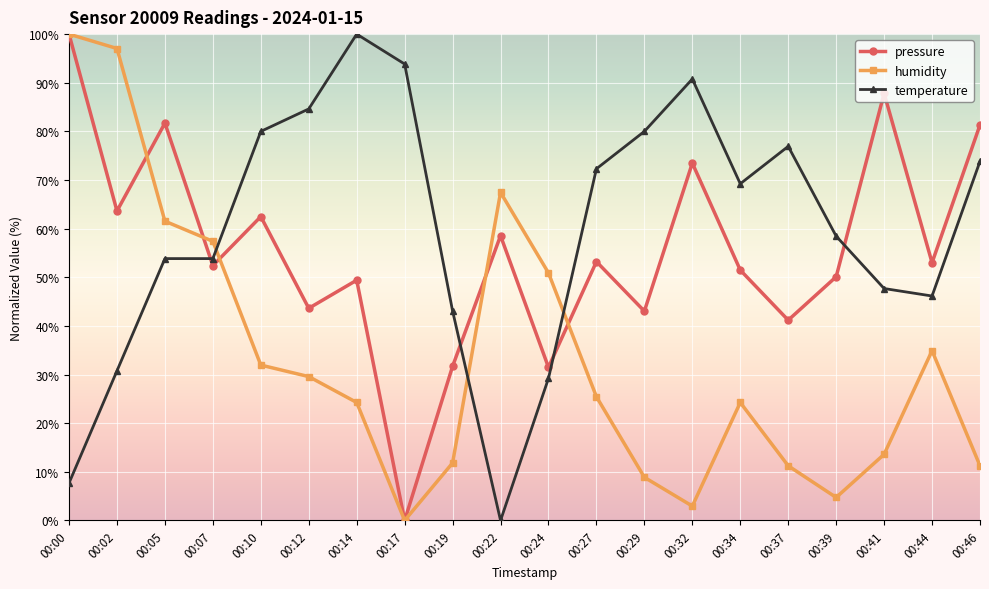

At 00:10, list the series in order from smallest to largest.

humidity, pressure, temperature